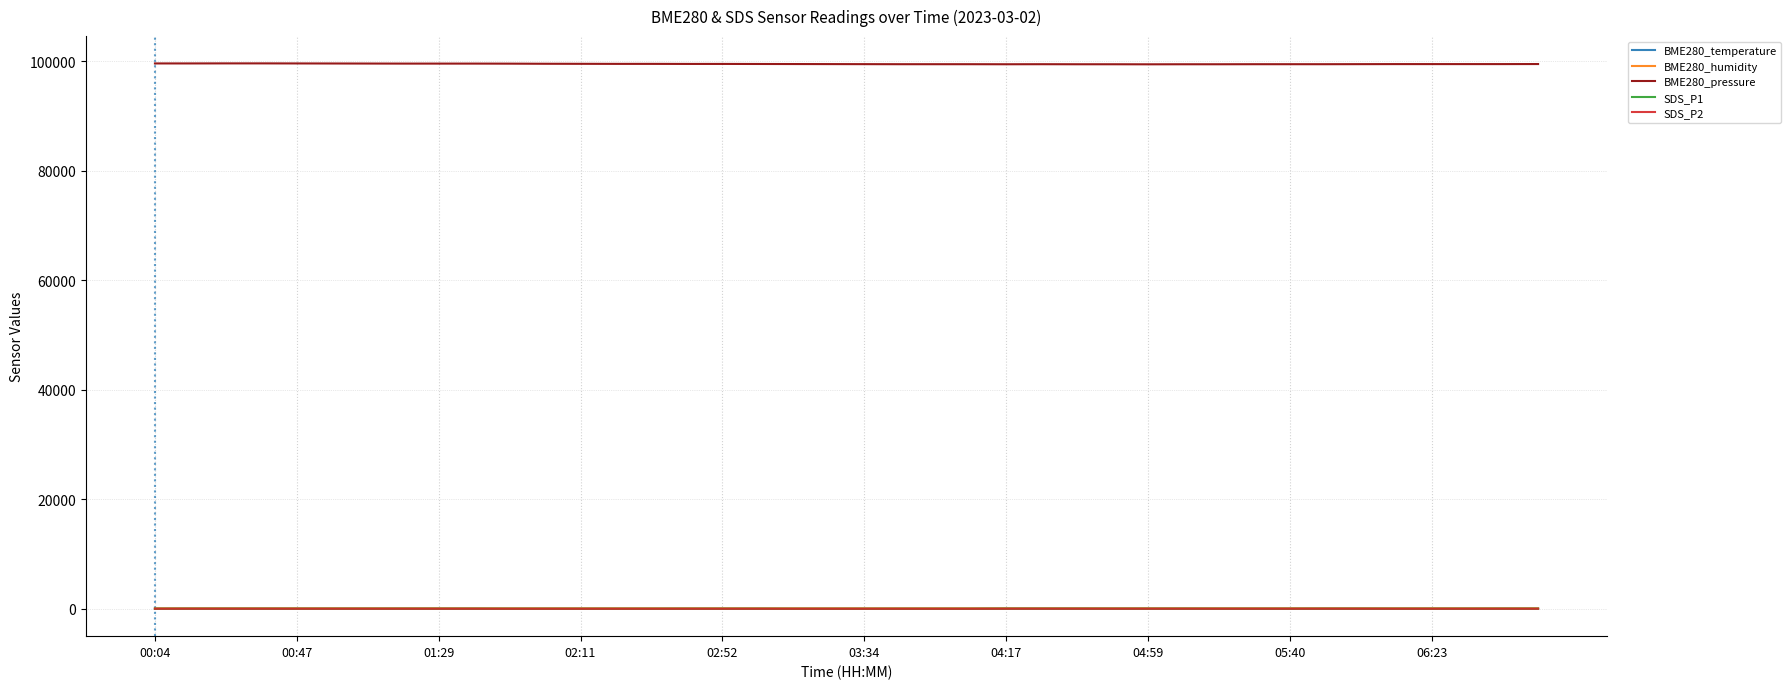

Which series has the largest total across all categories?

BME280_pressure